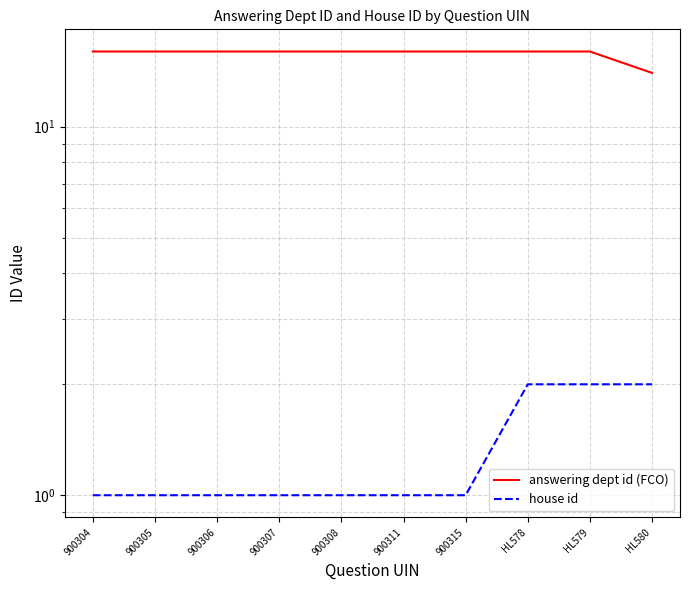

True or false: house id has a value of 0 at 900315.

False